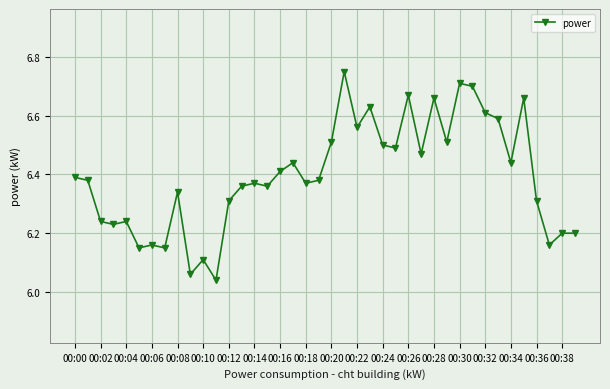

What is the difference between the maximum and second lowest values?

0.7